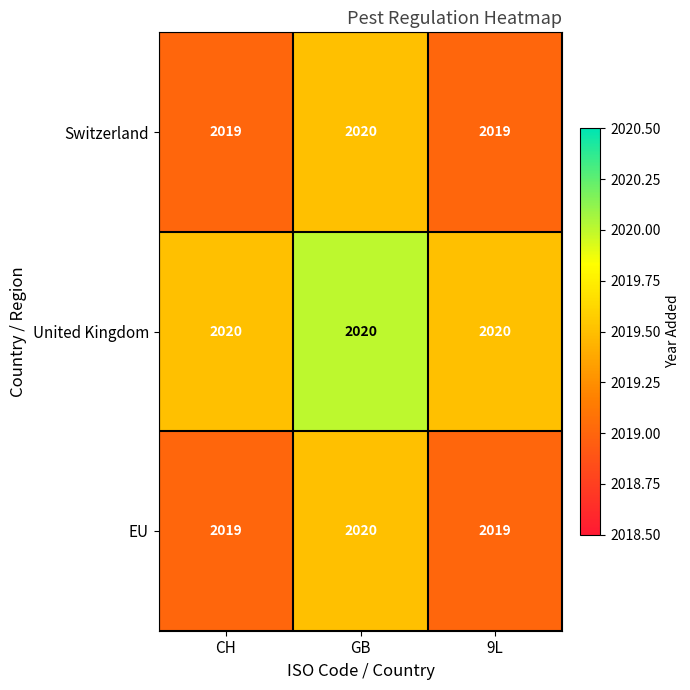

Reading right to left, extract all data points from this chart.

Switzerland: 9L=2019	GB=2020	CH=2019
United Kingdom: 9L=2020	GB=2020	CH=2020
EU: 9L=2019	GB=2020	CH=2019